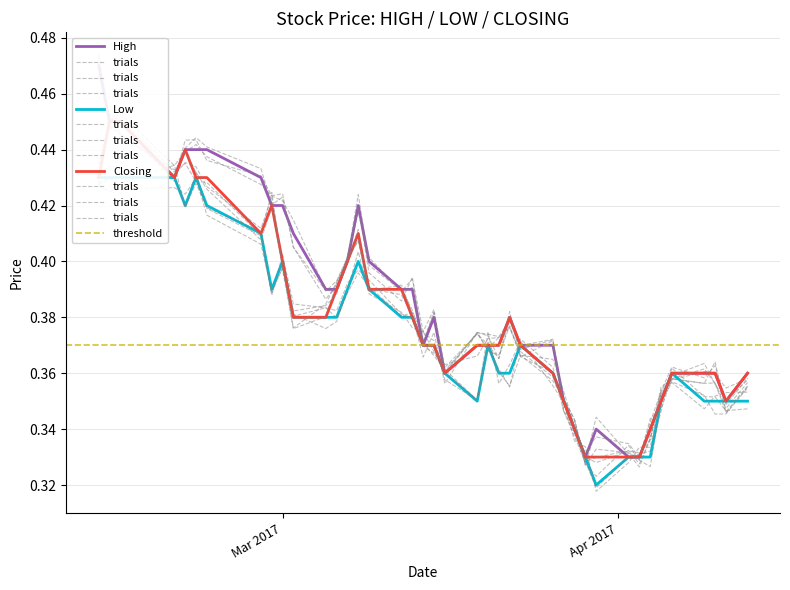

How many lines are shown in the chart?

3